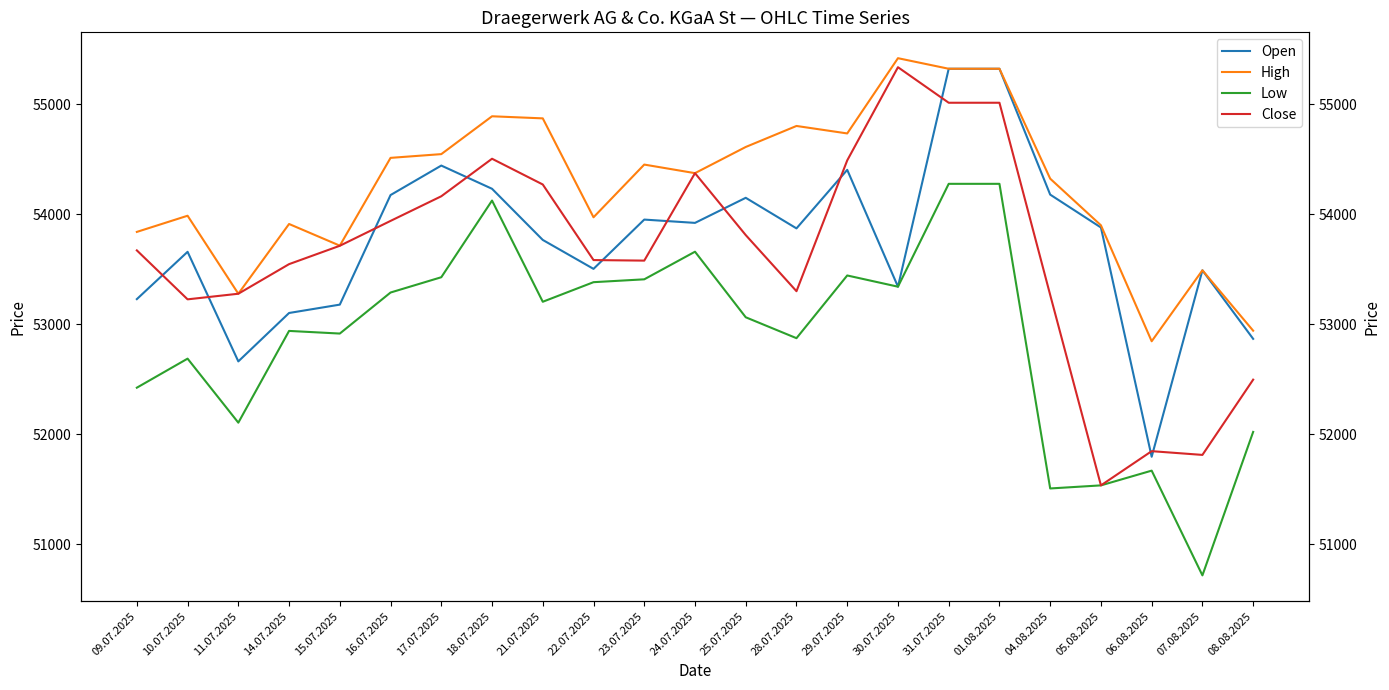

Which series has the largest total across all categories?

High